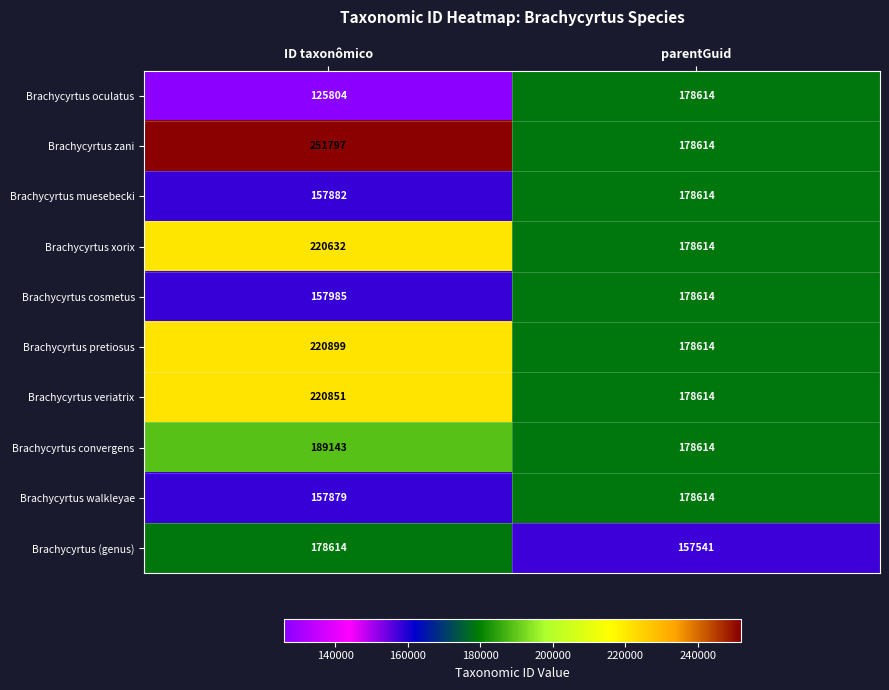

Count the number of data series in this chart.

10